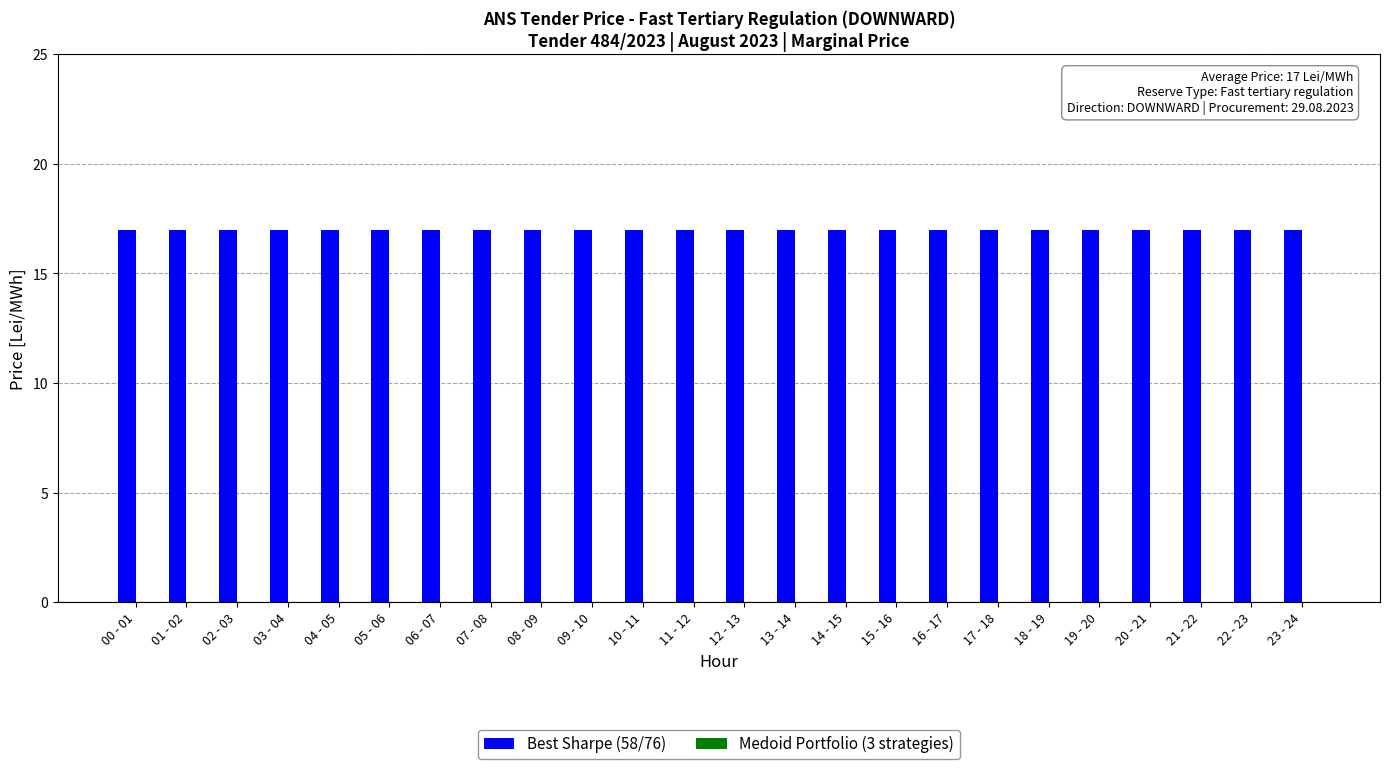

Rank the series by their maximum value, from highest to lowest.

Best Sharpe (58/76), Medoid Portfolio (3 strategies)